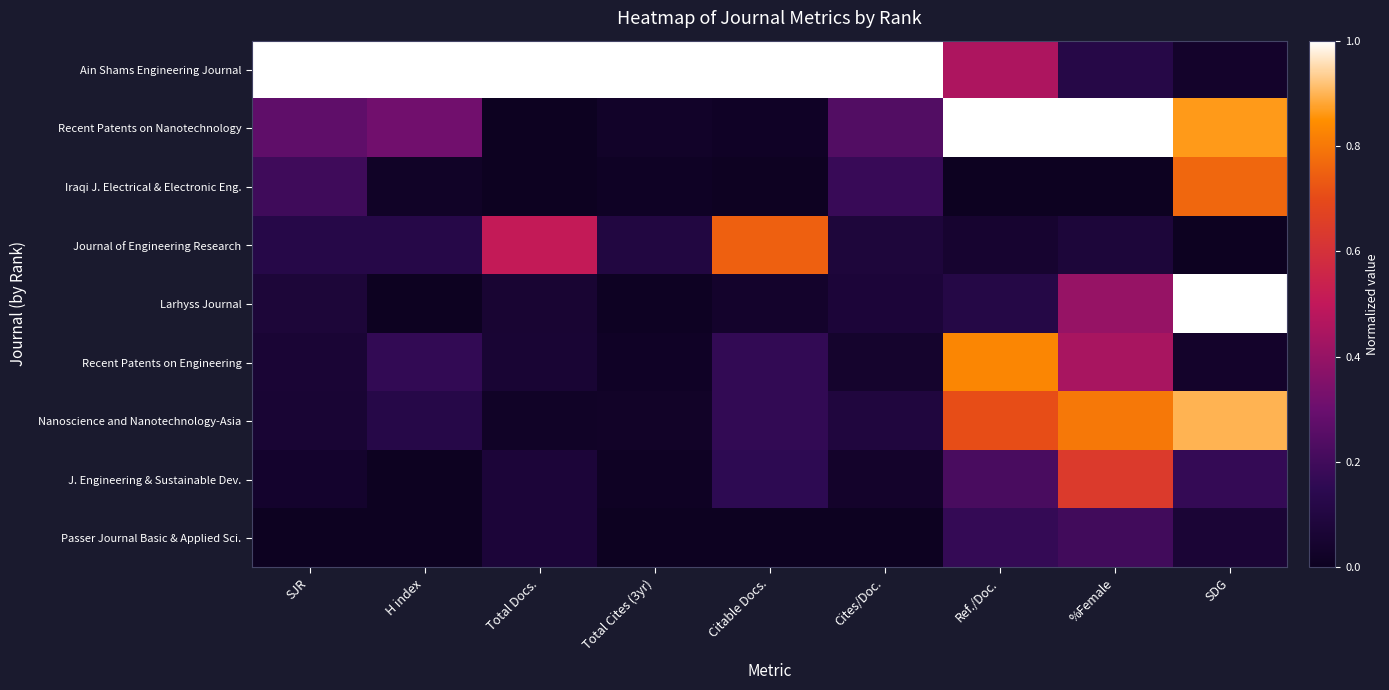

Reading left to right, what are all the values shown in this chart?

Ain Shams Engineering Journal: SJR=1.0	H index=1.0	Total Docs.=1.0	Total Cites (3yr)=1.0	Citable Docs.=1.0	Cites/Doc.=1.0	Ref./Doc.=0.5	%Female=0.1	SDG=0.0
Recent Patents on Nanotechnology: SJR=0.3	H index=0.3	Total Docs.=0.0	Total Cites (3yr)=0.0	Citable Docs.=0.0	Cites/Doc.=0.2	Ref./Doc.=1.0	%Female=1.0	SDG=0.9
Iraqi J. Electrical & Electronic Eng.: SJR=0.2	H index=0.0	Total Docs.=0.0	Total Cites (3yr)=0.0	Citable Docs.=0.0	Cites/Doc.=0.2	Ref./Doc.=0.0	%Female=0.0	SDG=0.8
Journal of Engineering Research: SJR=0.1	H index=0.1	Total Docs.=0.5	Total Cites (3yr)=0.1	Citable Docs.=0.7	Cites/Doc.=0.1	Ref./Doc.=0.1	%Female=0.1	SDG=0.0
Larhyss Journal: SJR=0.1	H index=0.0	Total Docs.=0.1	Total Cites (3yr)=0.0	Citable Docs.=0.0	Cites/Doc.=0.1	Ref./Doc.=0.1	%Female=0.4	SDG=1.0
Recent Patents on Engineering: SJR=0.1	H index=0.2	Total Docs.=0.1	Total Cites (3yr)=0.0	Citable Docs.=0.2	Cites/Doc.=0.0	Ref./Doc.=0.8	%Female=0.4	SDG=0.0
Nanoscience and Nanotechnology-Asia: SJR=0.1	H index=0.1	Total Docs.=0.0	Total Cites (3yr)=0.0	Citable Docs.=0.2	Cites/Doc.=0.1	Ref./Doc.=0.7	%Female=0.8	SDG=0.9
J. Engineering & Sustainable Dev.: SJR=0.0	H index=0.0	Total Docs.=0.1	Total Cites (3yr)=0.0	Citable Docs.=0.2	Cites/Doc.=0.0	Ref./Doc.=0.2	%Female=0.6	SDG=0.2
Passer Journal Basic & Applied Sci.: SJR=0.0	H index=0.0	Total Docs.=0.1	Total Cites (3yr)=0.0	Citable Docs.=0.0	Cites/Doc.=0.0	Ref./Doc.=0.2	%Female=0.2	SDG=0.1